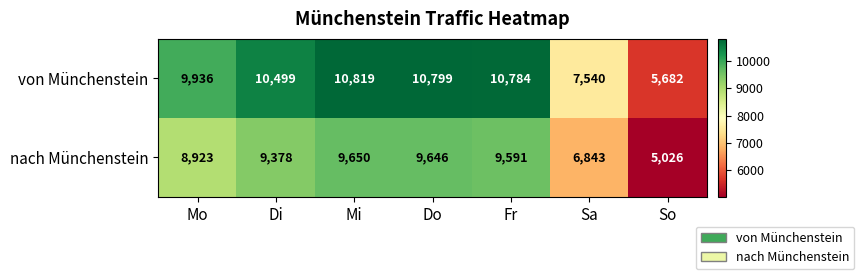

How many series are shown in this chart?

2